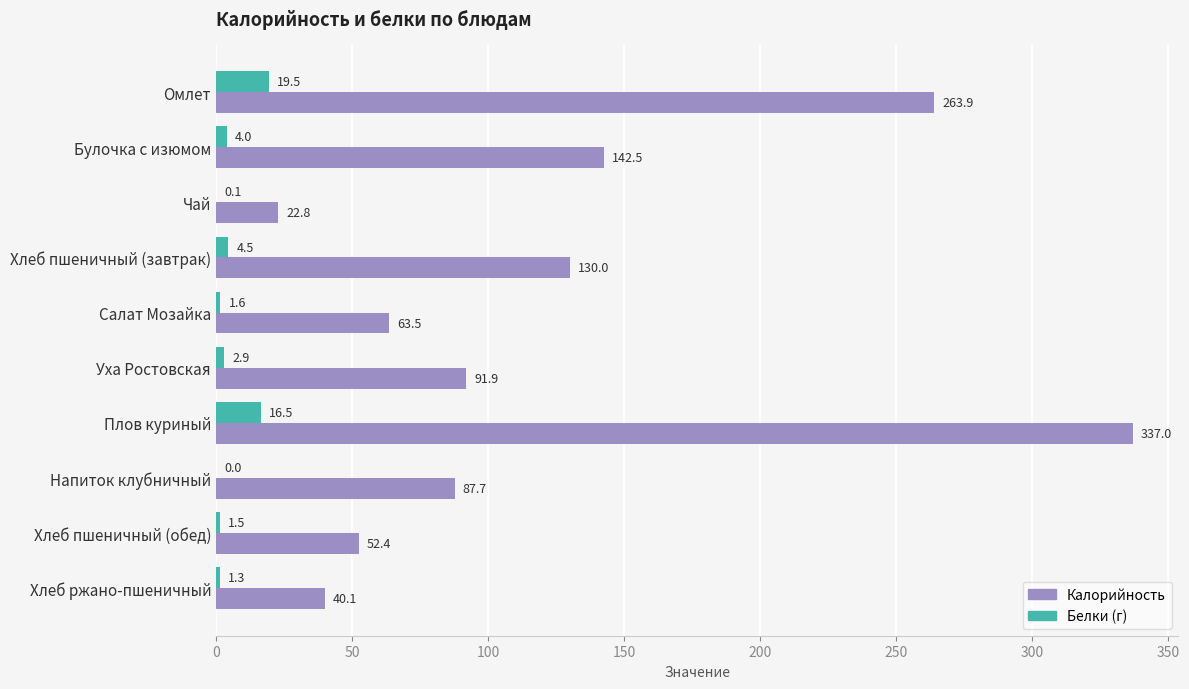

Which series changed the most between Омлет and Булочка с изюмом?

Калорийность